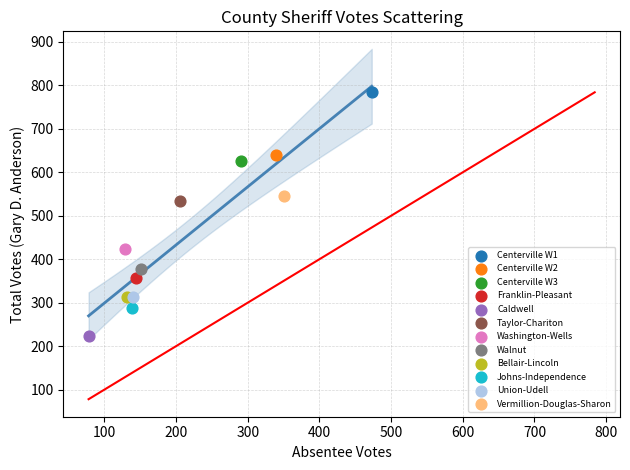

Which series contains the highest Y value?

Centerville W1